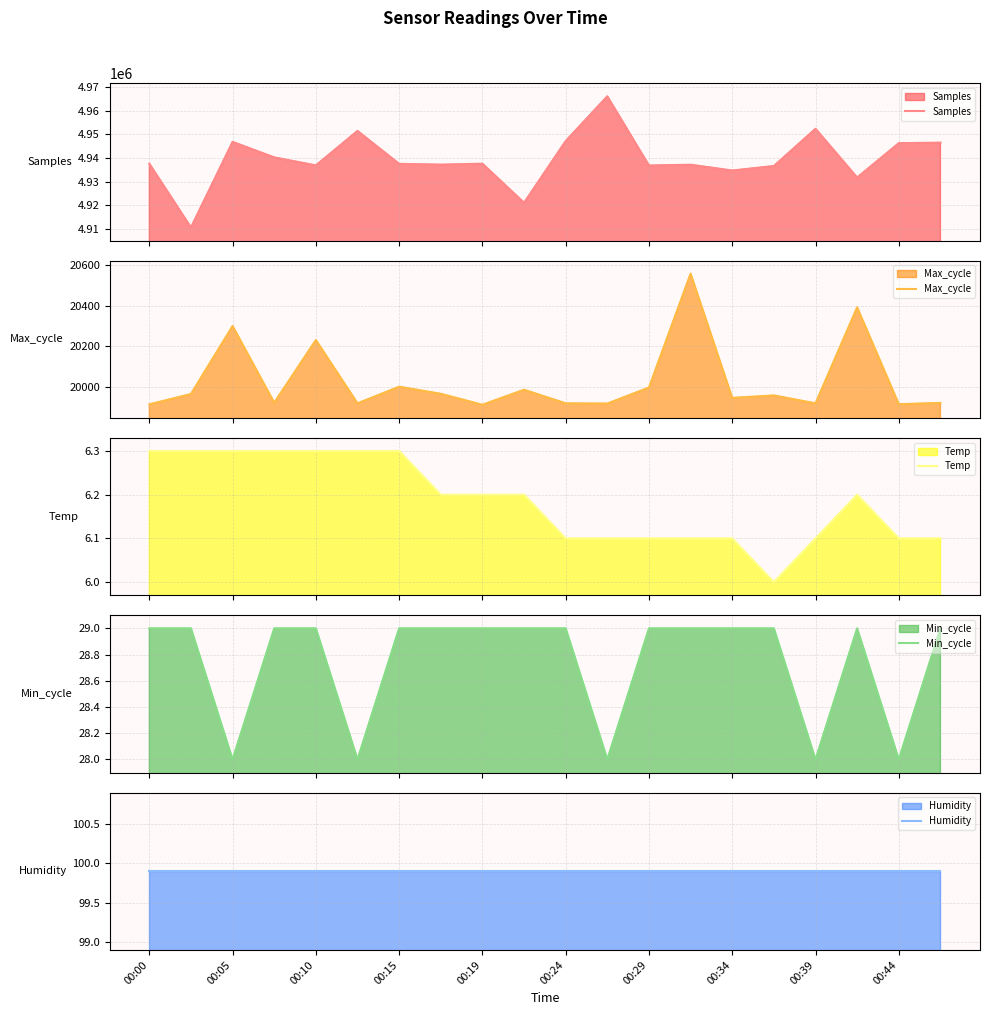

What is the highest value of the Samples series?

4966006